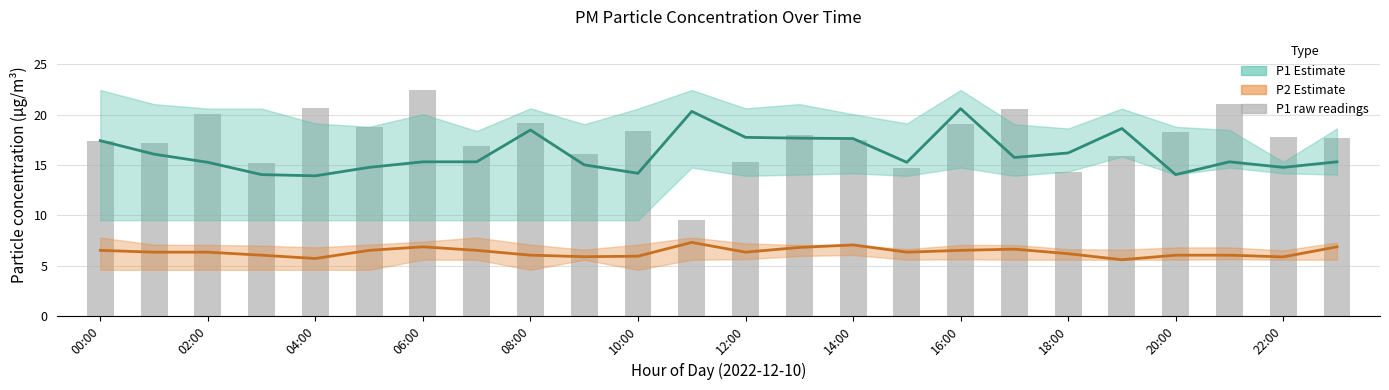

What is the sum of all values?

421.8